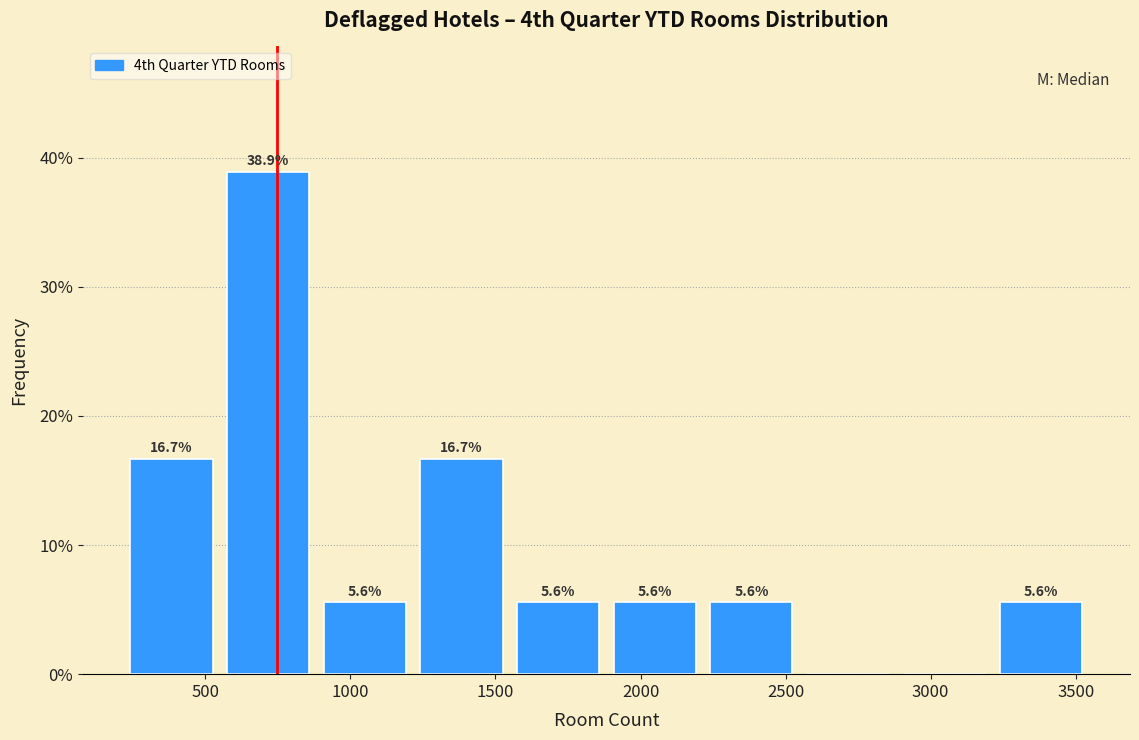

Over which range of the x-axis is the bar tallest?

550 to 900